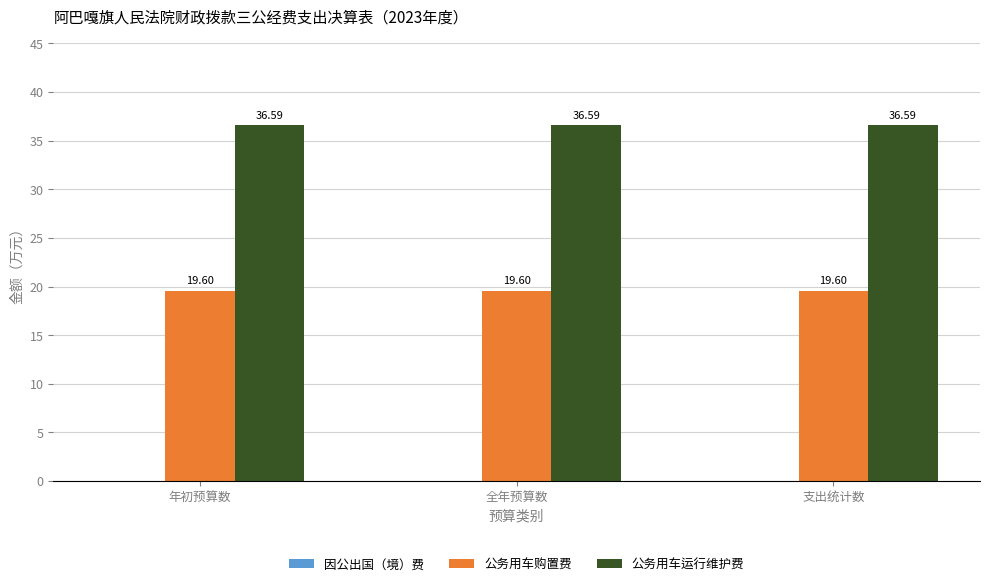

What is the sum of the 公务用车购置费 values at 全年预算数 and 年初预算数?

39.2